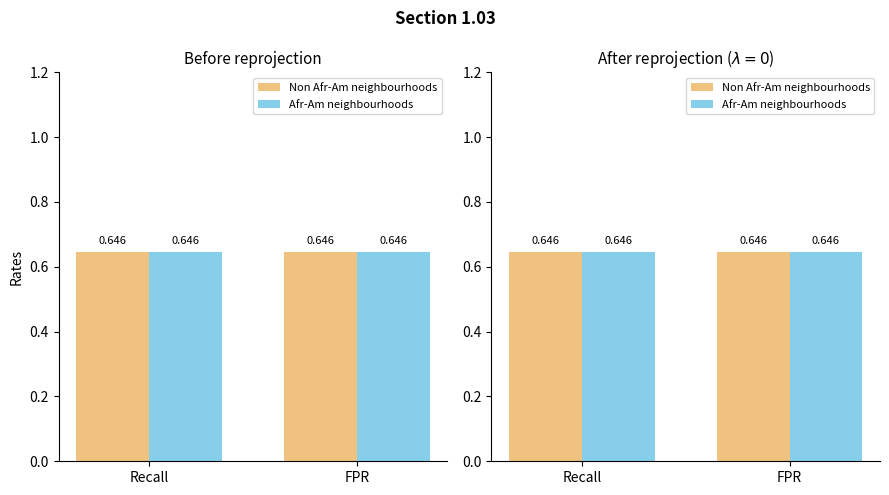

Rank the series by their average value, from highest to lowest.

Afr-Am neighbourhoods, Non Afr-Am neighbourhoods